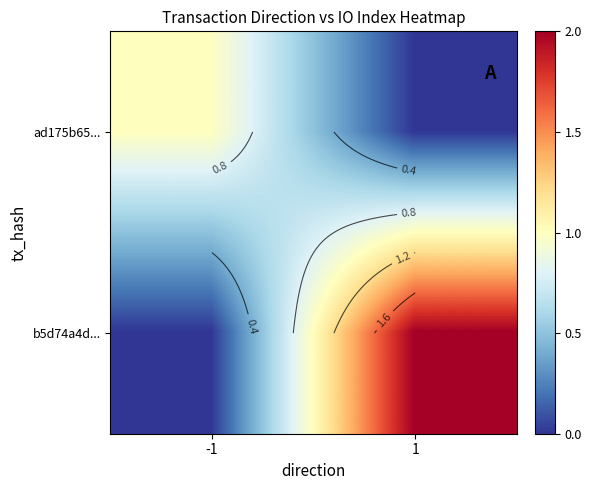

True or false: ad175b65... has a value of -1 at 1.

False